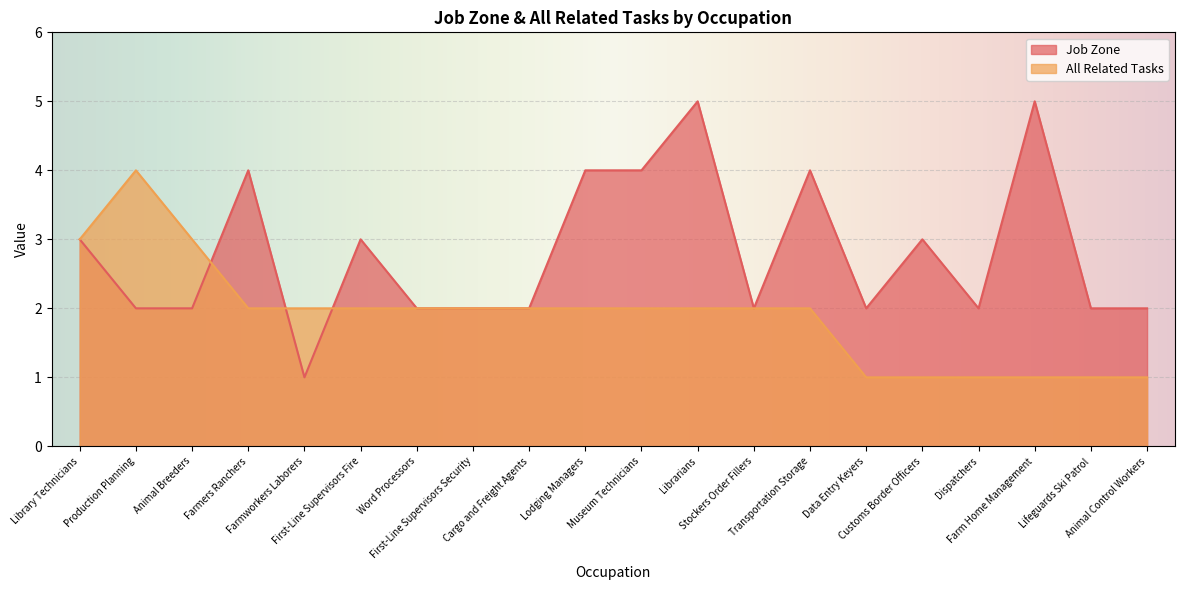

How many interior local peaks does the Job Zone series have?

6